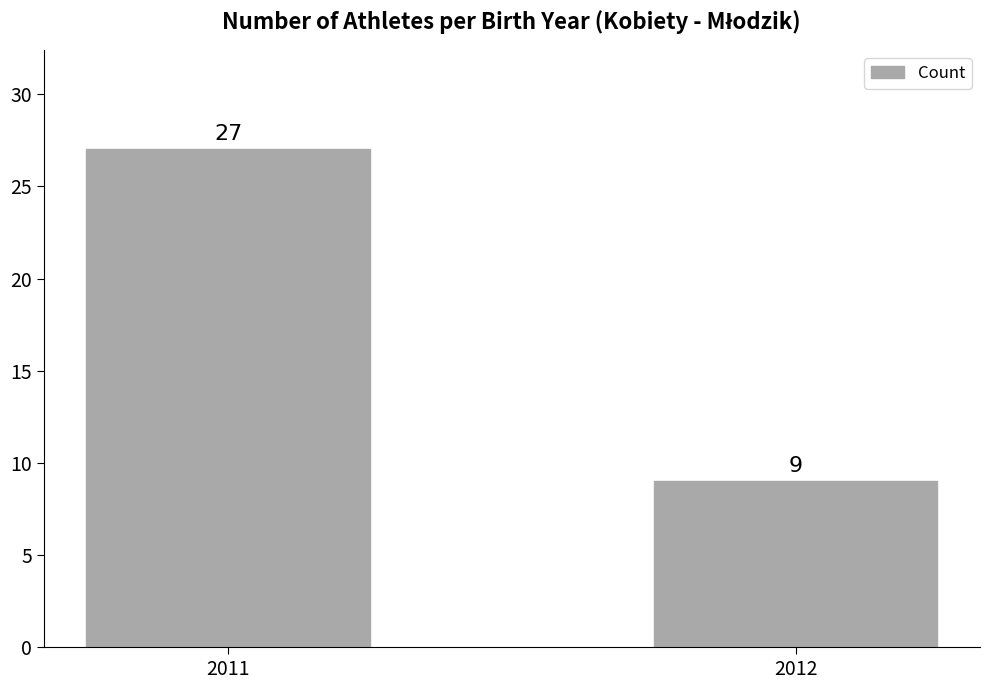

Reading right to left, list all the values displayed in this chart.

9	27